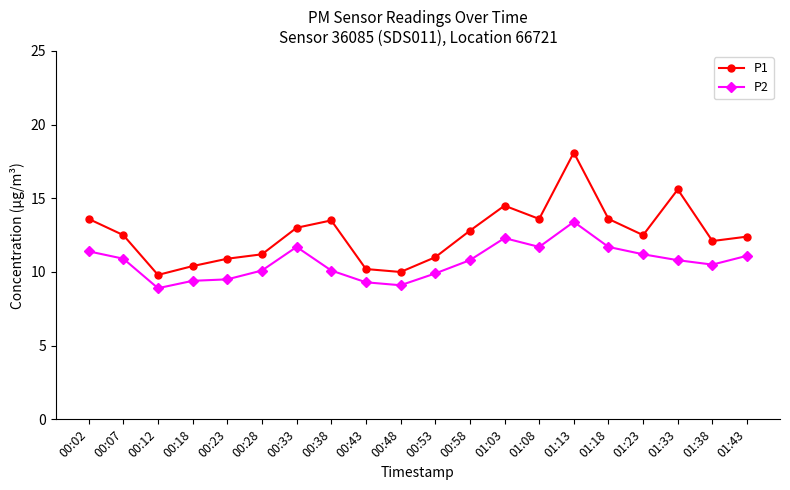

Is it true that P1 equals 10.9 at 00:23?

True